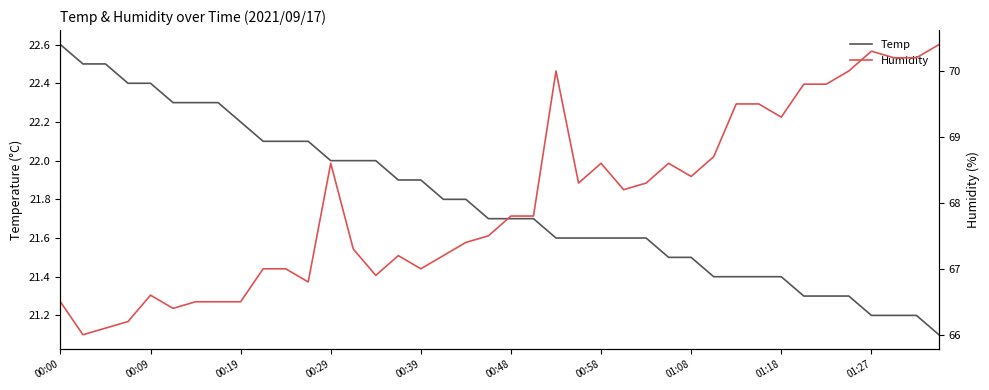

What is the lowest value of the Temp series?

21.1